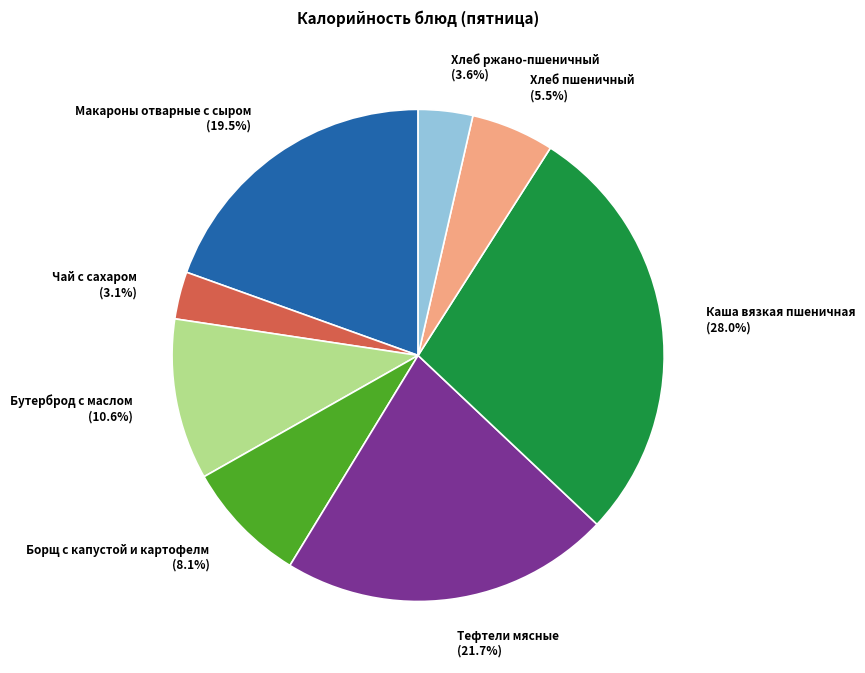

Which has a higher value, Хлеб пшеничный (5.5%) or Борщ с капустой и картофелм (8.1%)?

Борщ с капустой и картофелм (8.1%)